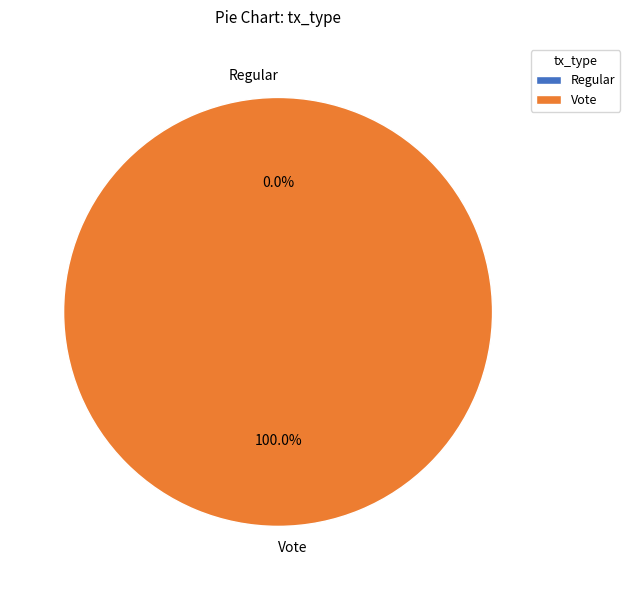

To the nearest percent, what is the difference between the largest and smallest slice percentages?

100%